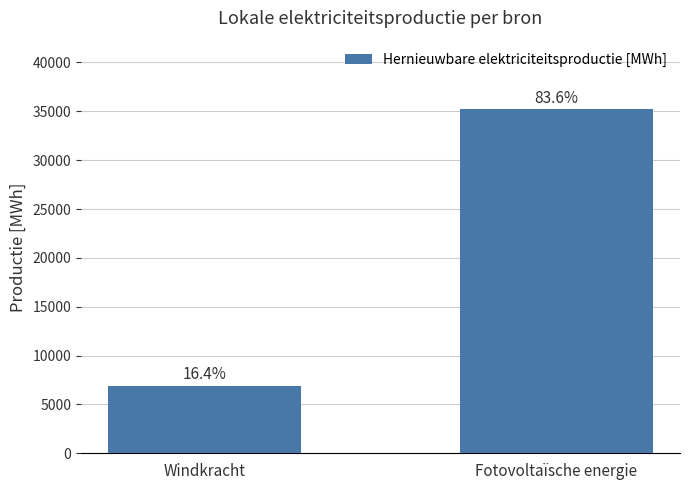

Where does the data first go above 35195?

Fotovoltaïsche energie